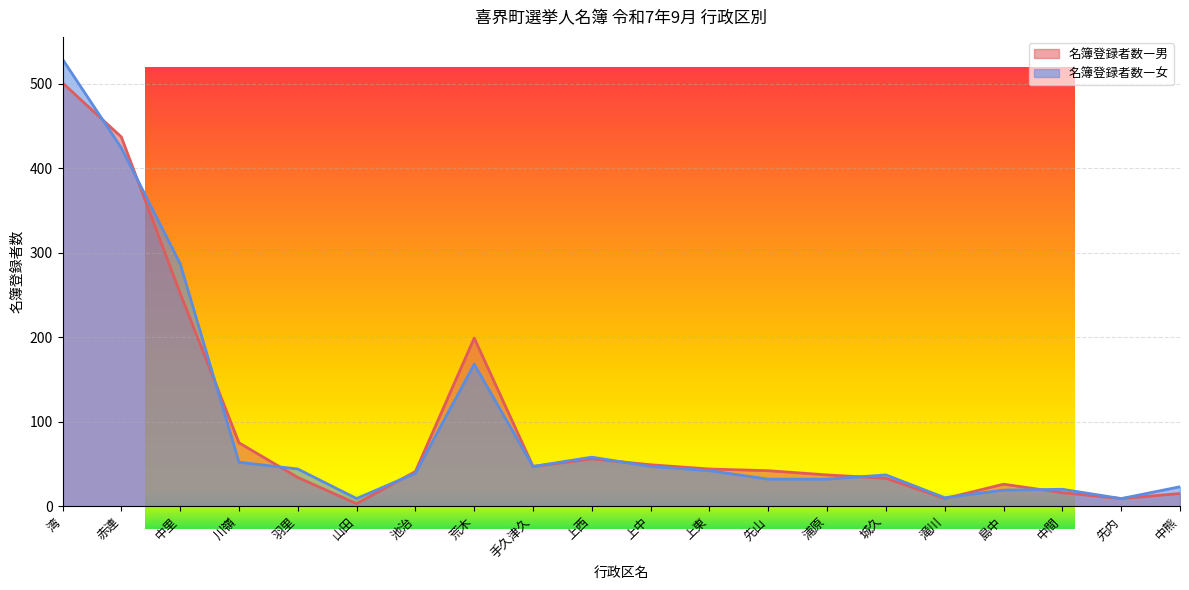

Is the value of 名簿登録者数―女 at 荒木 greater than the value of 名簿登録者数―男 at 先山?

Yes